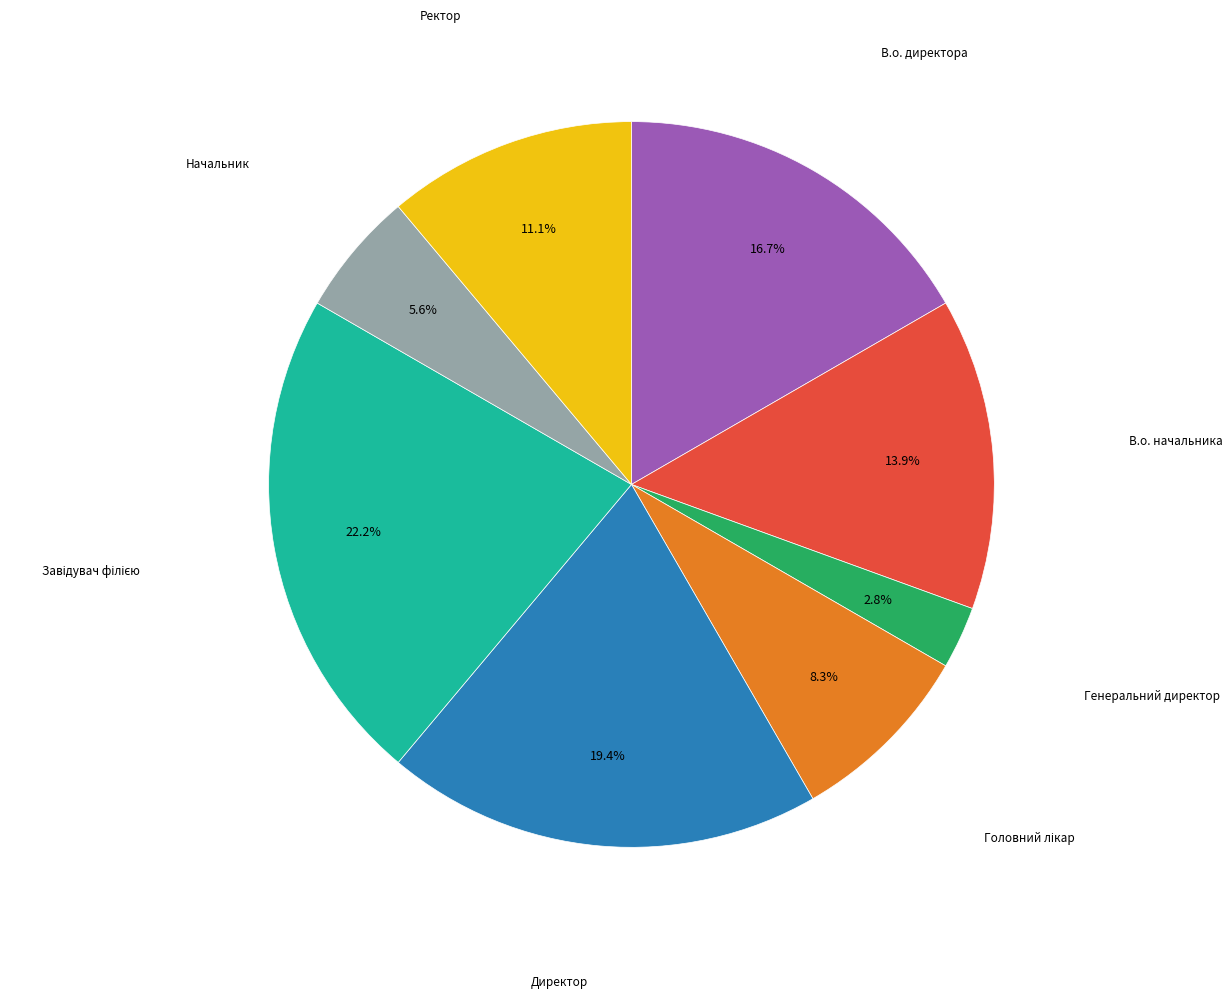

Is there a majority slice in this chart?

No